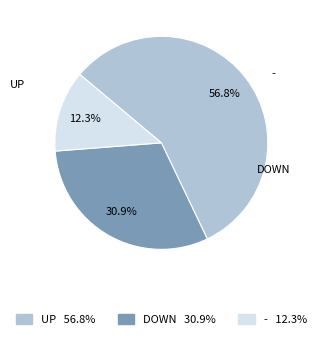

Is there a majority slice in this chart?

Yes